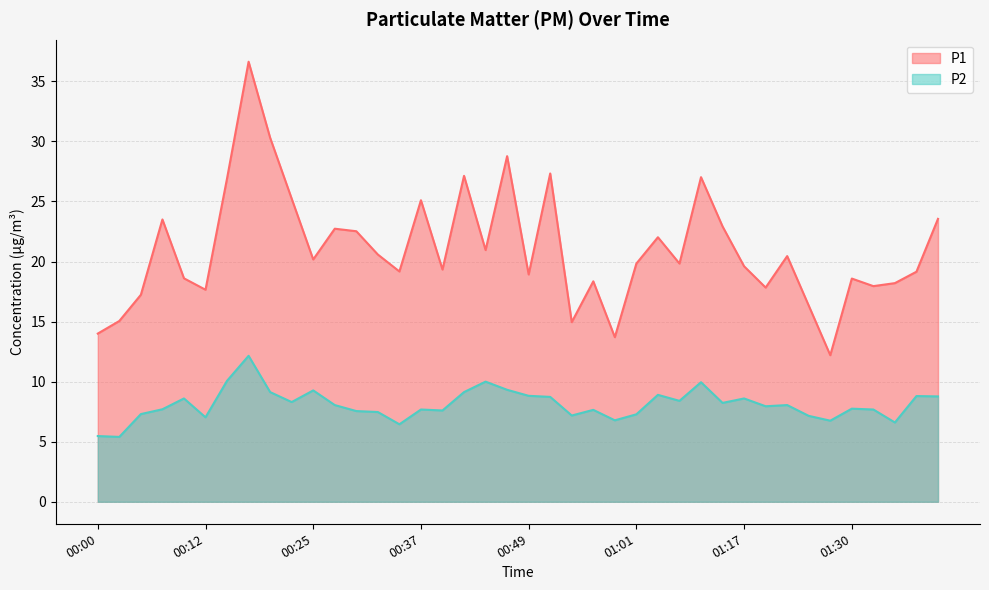

What is the greatest value displayed?

36.6